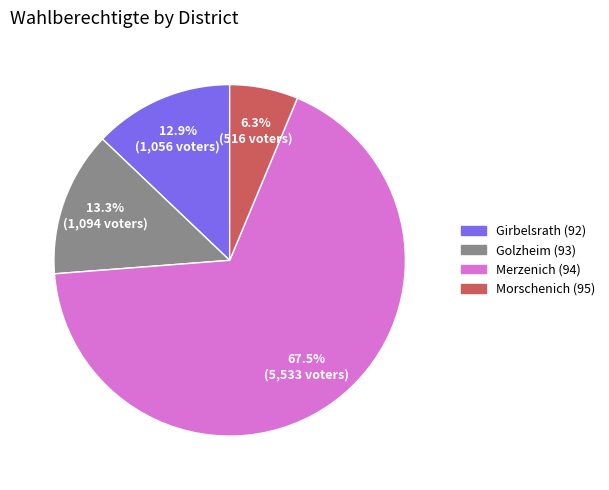

What percentage is NOT represented by Golzheim (93)?

86.7%